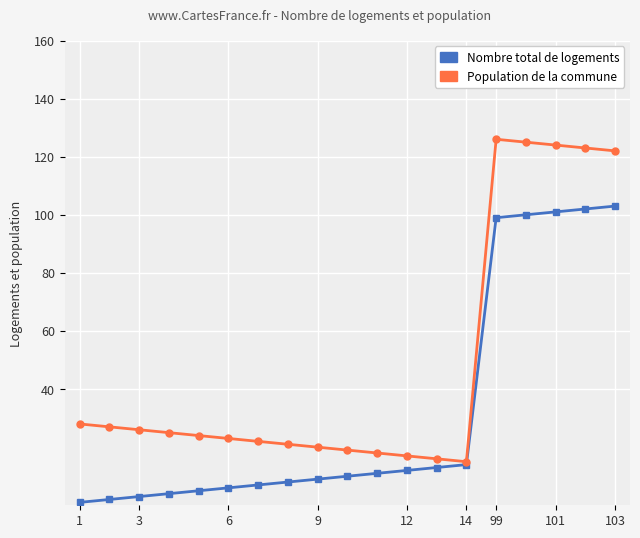

What is the highest value of the Population de la commune series?

126